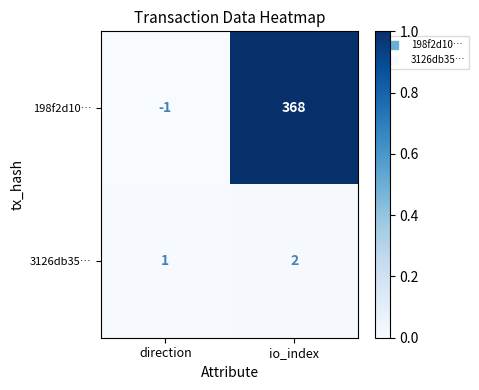

Is the value of 3126db35… at direction greater than the value of 198f2d10… at io_index?

No